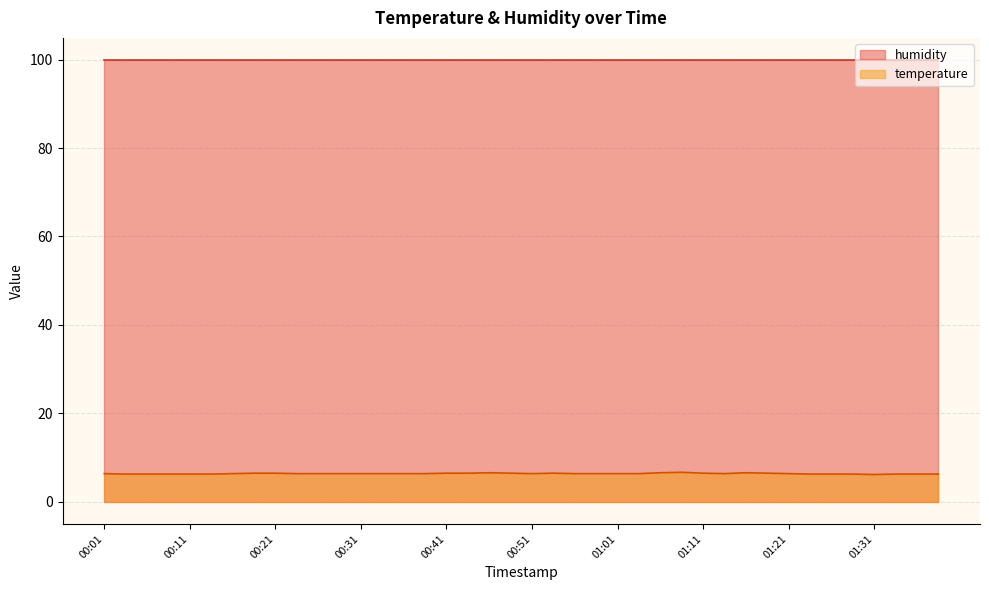

What is the difference between the values at 01:33 and 00:56?

0.1